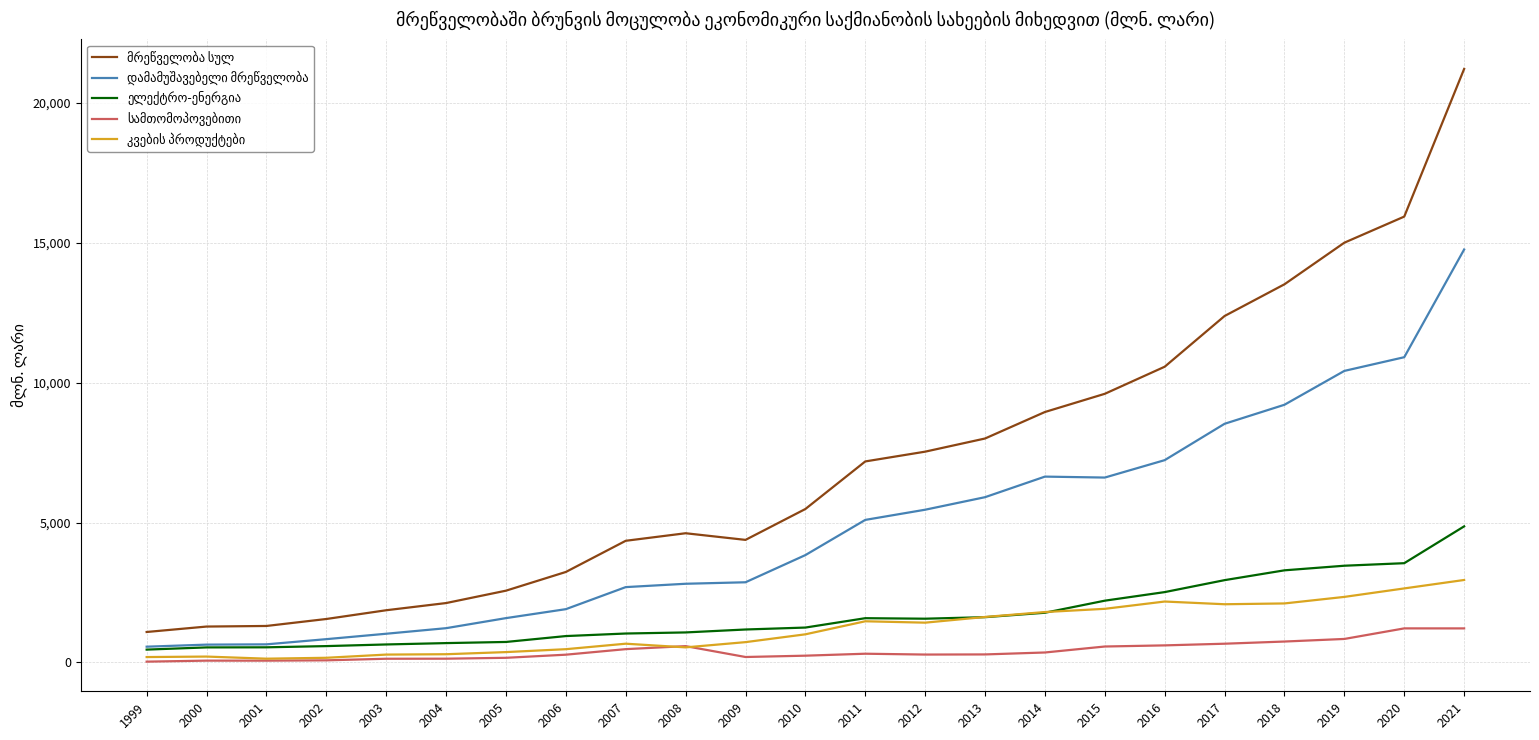

What is the greatest value displayed?

21214.9